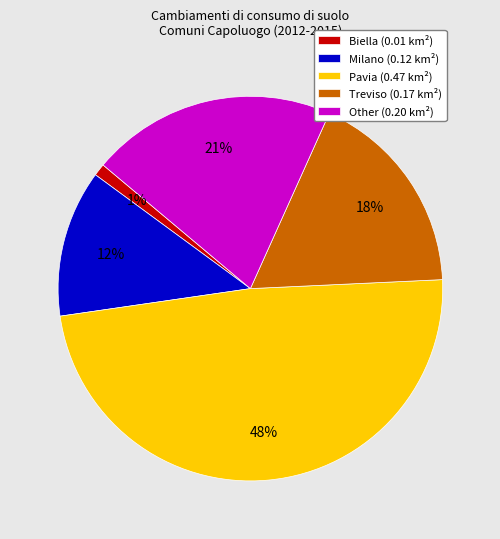

Is it true that Biella is 11% of the pie?

False